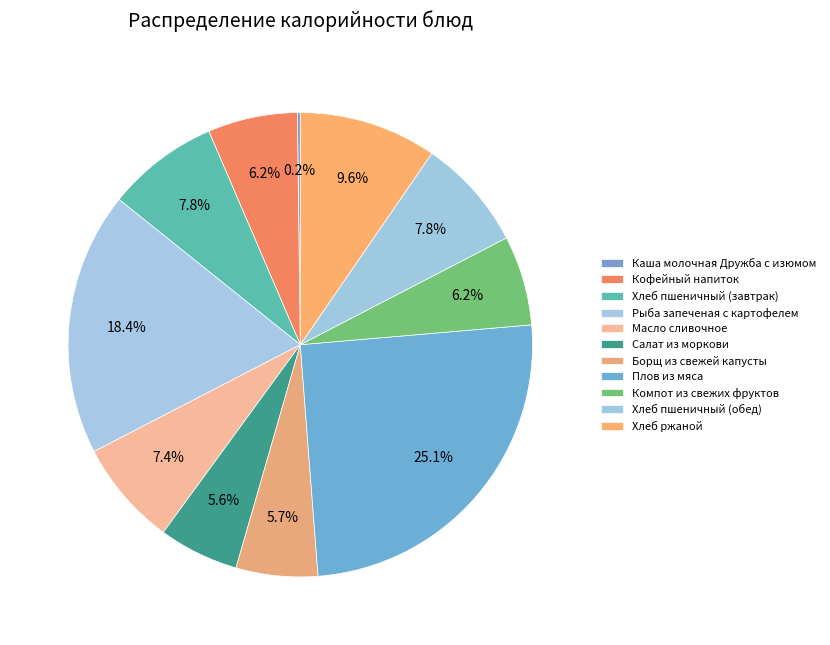

To the nearest percent, what is the difference between the largest and smallest slice percentages?

25%